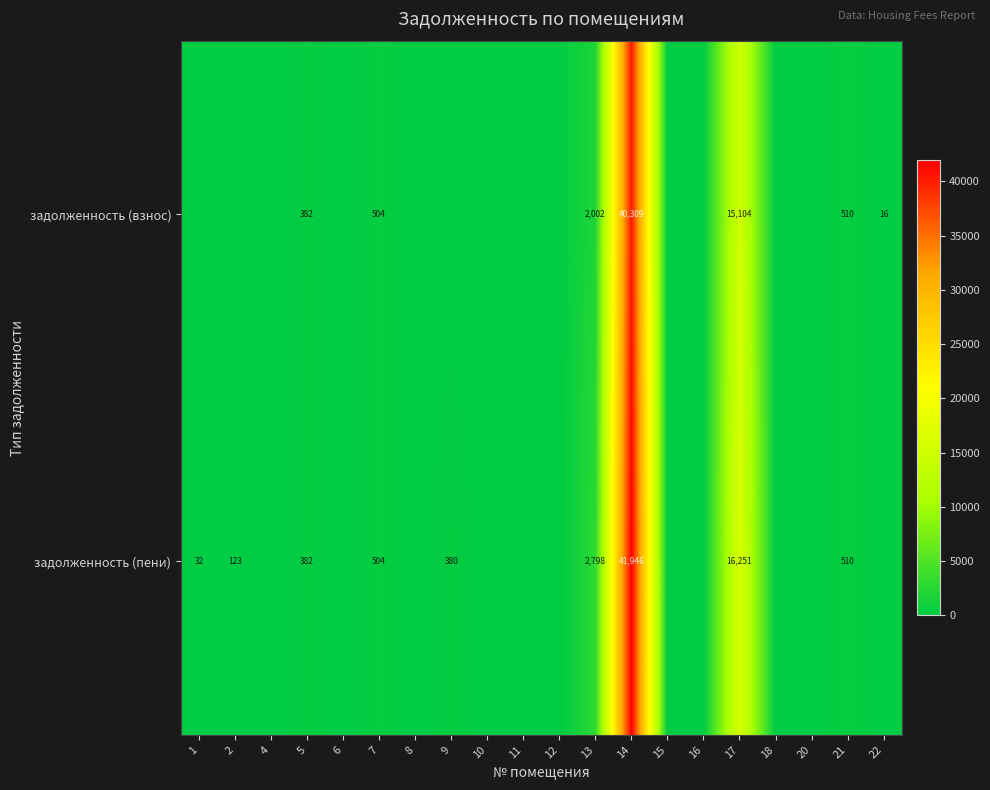

At 17, list the series in order from largest to smallest.

задолженность (пени), задолженность (взнос)